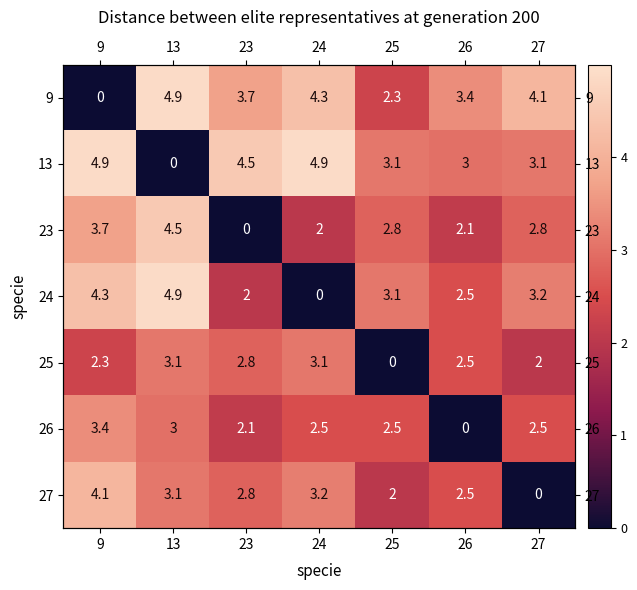

Between 26 and 27, which series saw the biggest shift?

26